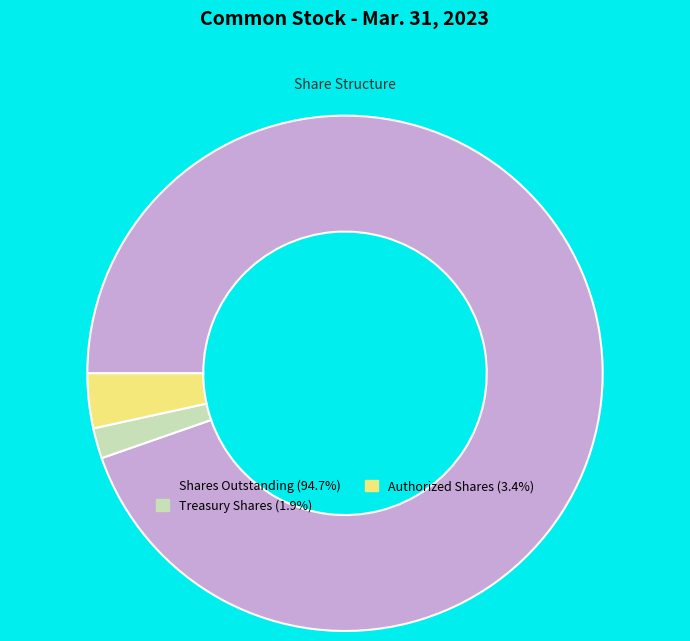

Is there a majority slice in this chart?

Yes